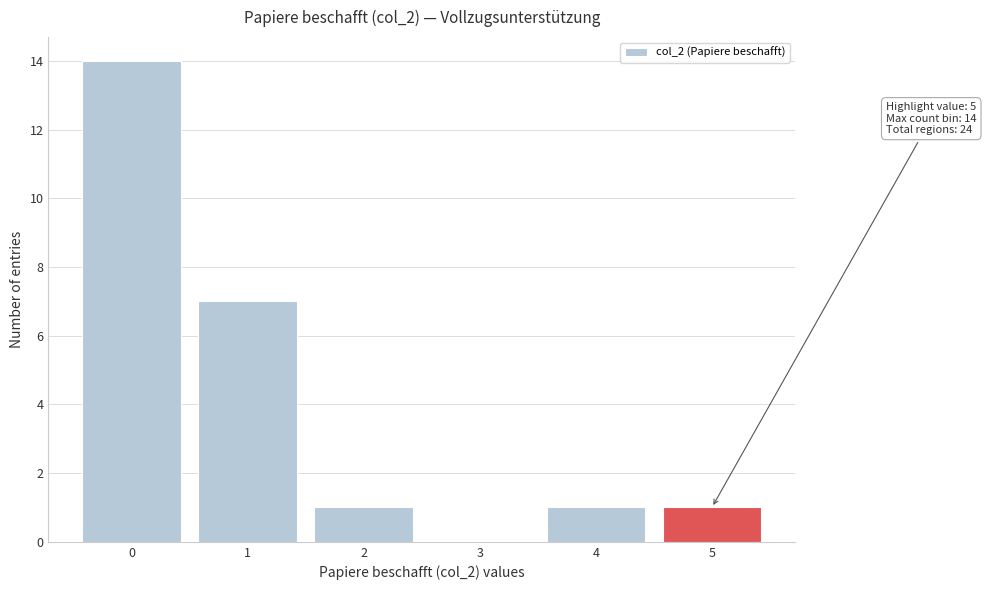

Which range on the x-axis has the tallest bar?

-0.5 to 0.5